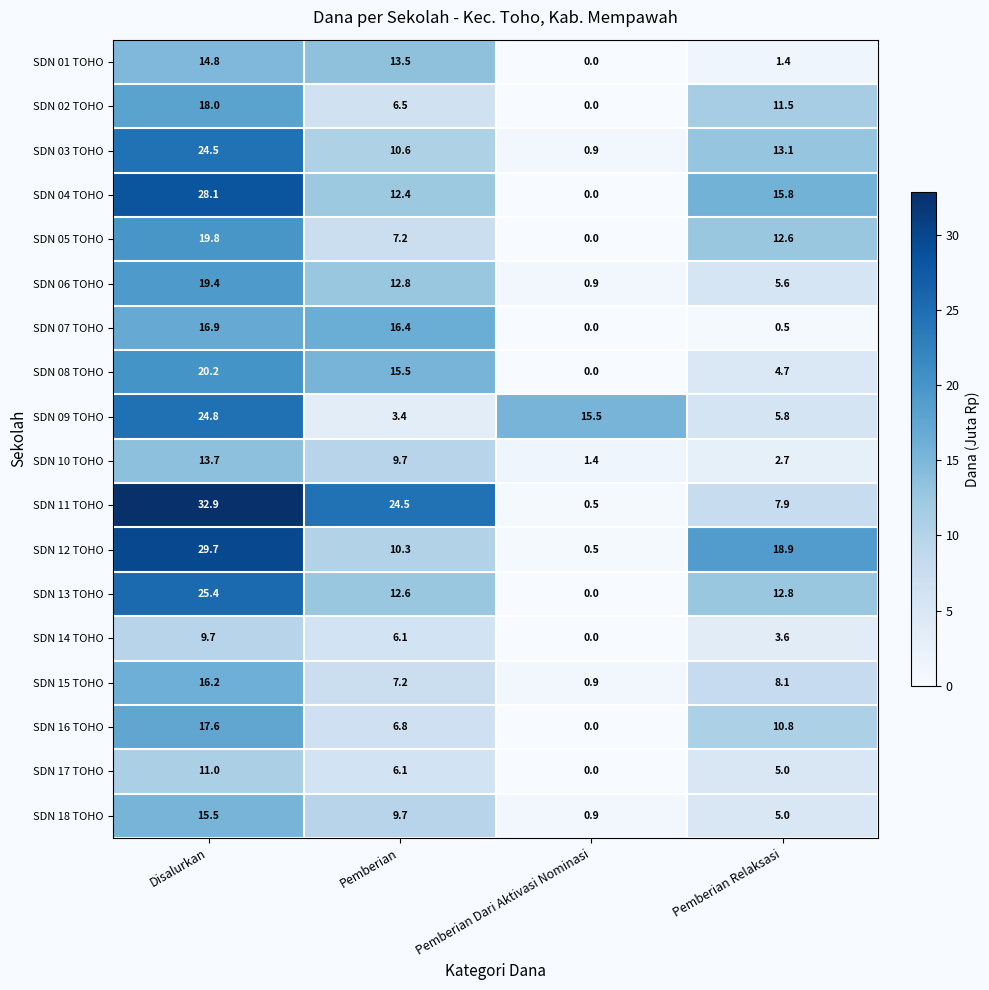

What is the total value across all series at Pemberian Relaksasi?

145.8